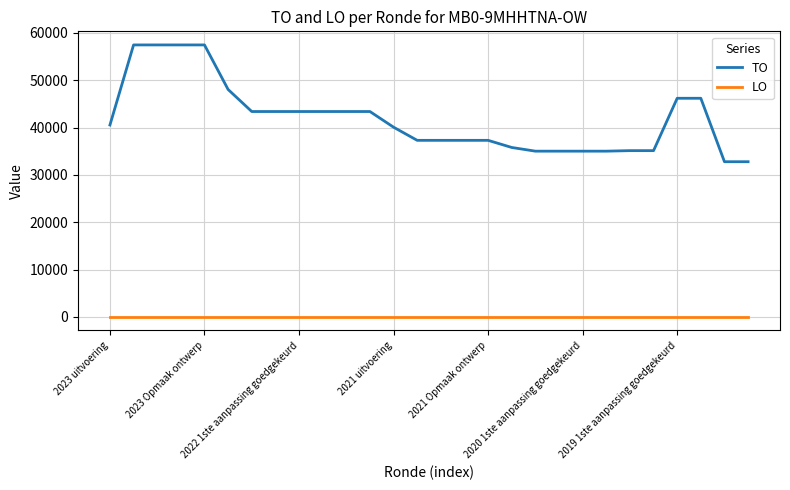

What is the lowest value of the TO series?

32779